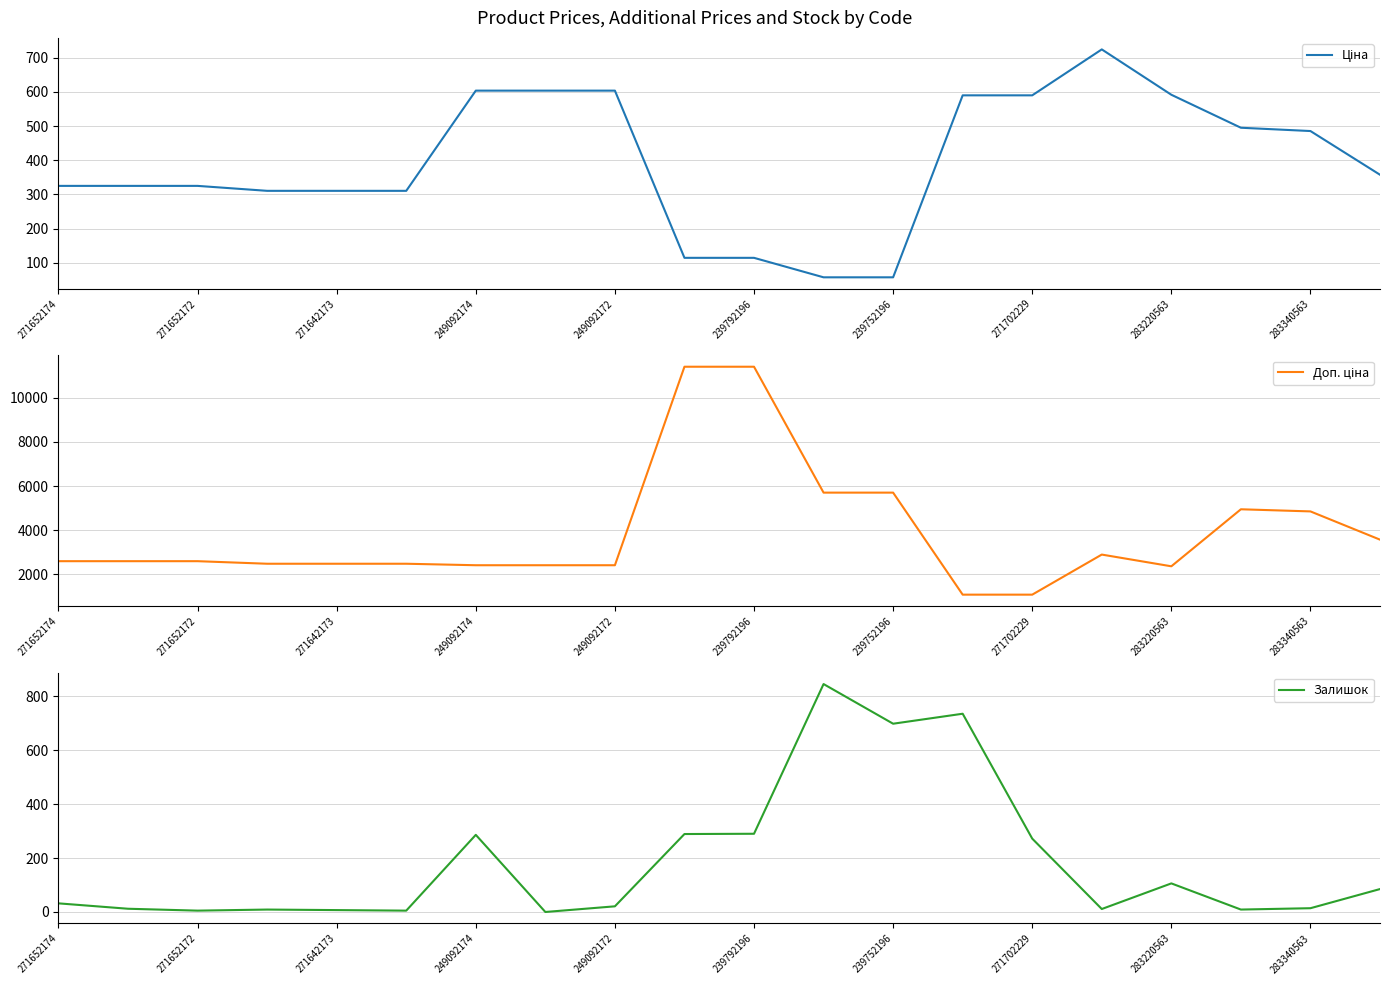

In Доп. ціна, how many points are lower than both neighbors (excluding endpoints)?

1